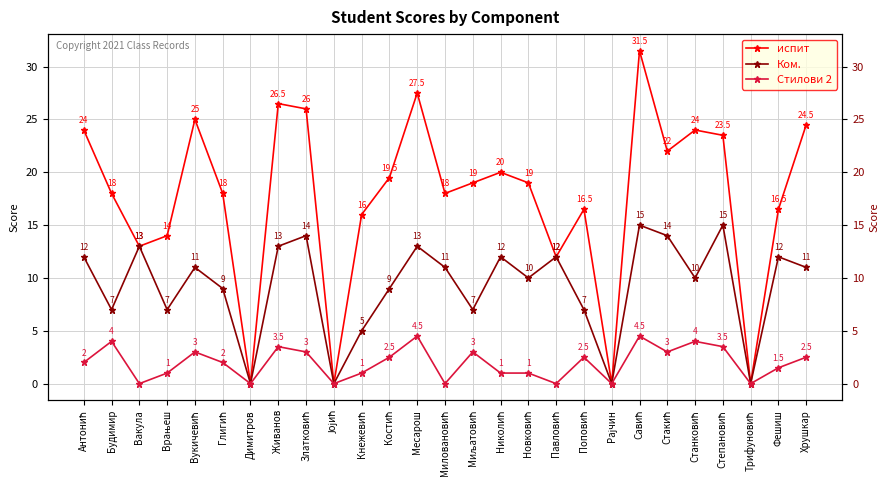

Does the chart have visible grid lines?

Yes